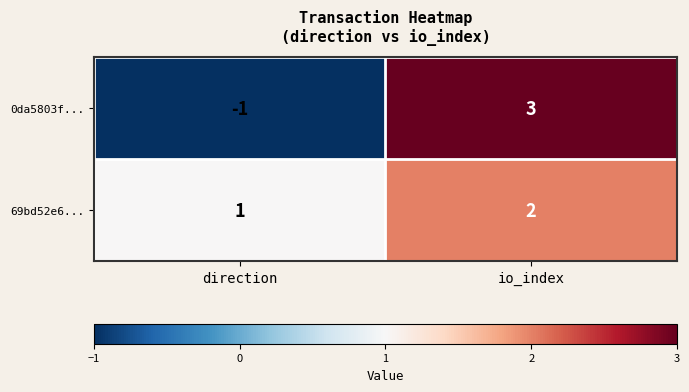

How many data points in 69bd52e6... are less than 2?

1